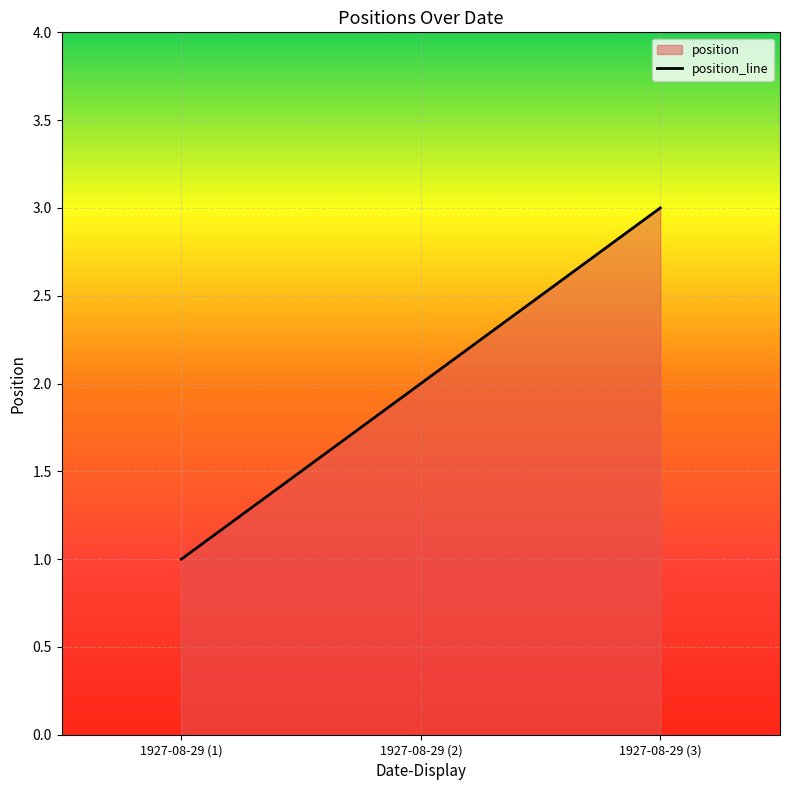

What is the ratio of the value at 1927-08-29 (2) to the value at 1927-08-29 (3)?

0.7